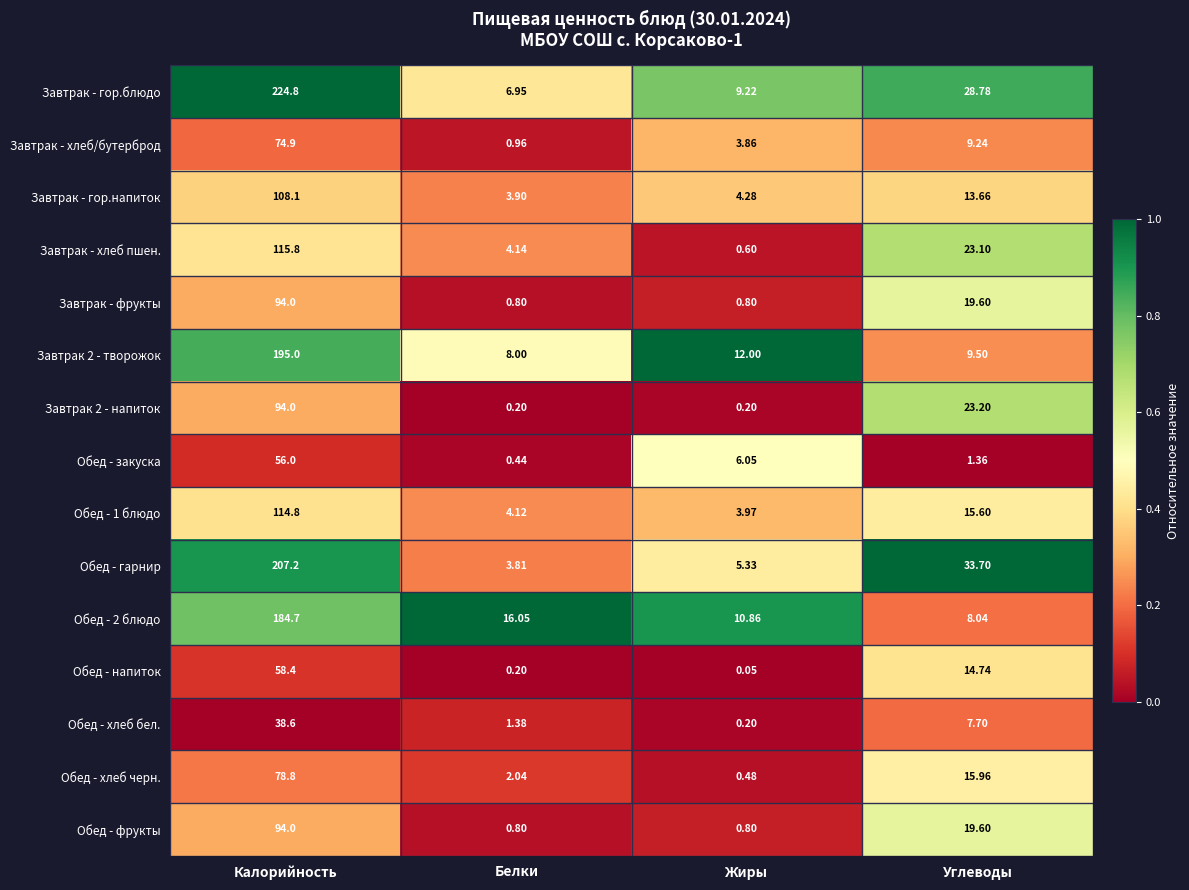

Rank the categories by Обед - гарнир value from highest to lowest.

Калорийность, Углеводы, Жиры, Белки